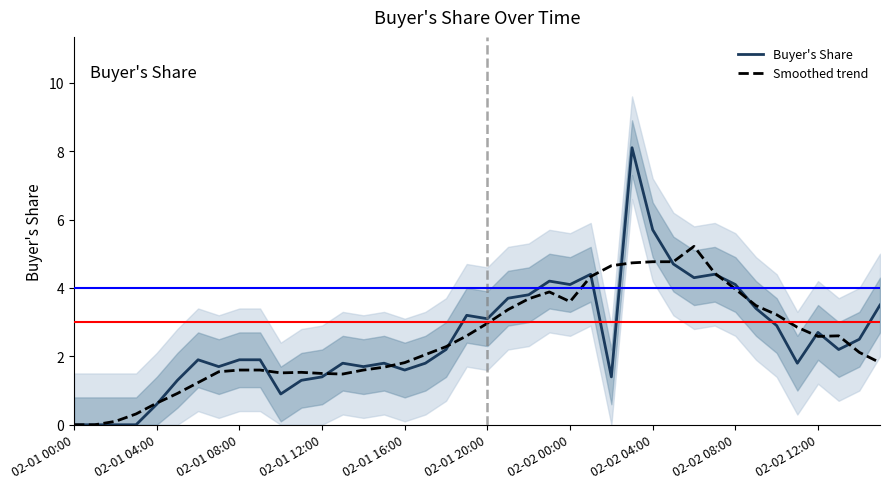

What is the highest value of the Smoothed trend series?

5.2